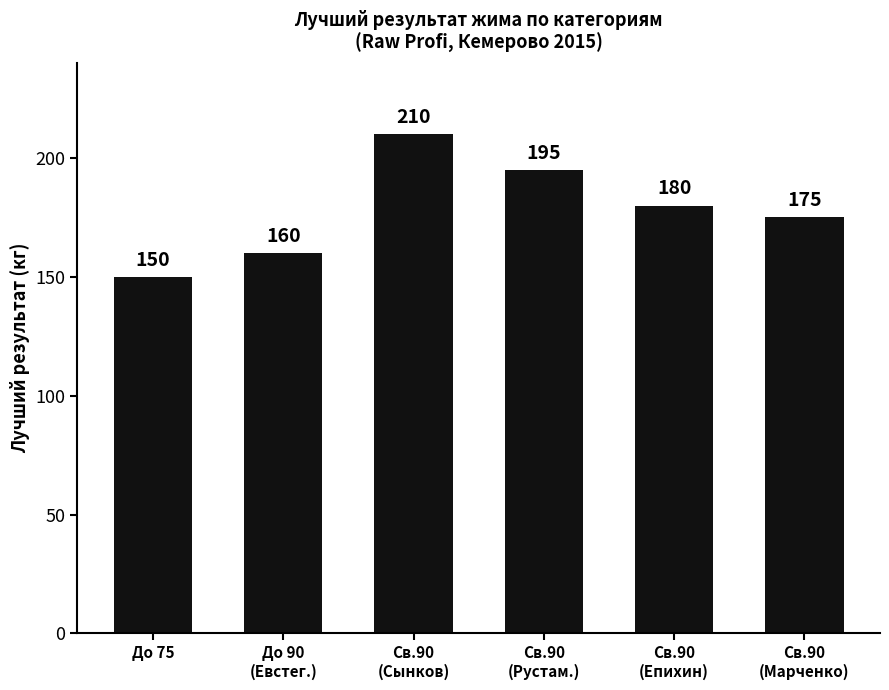

How many data points are less than 180?

3